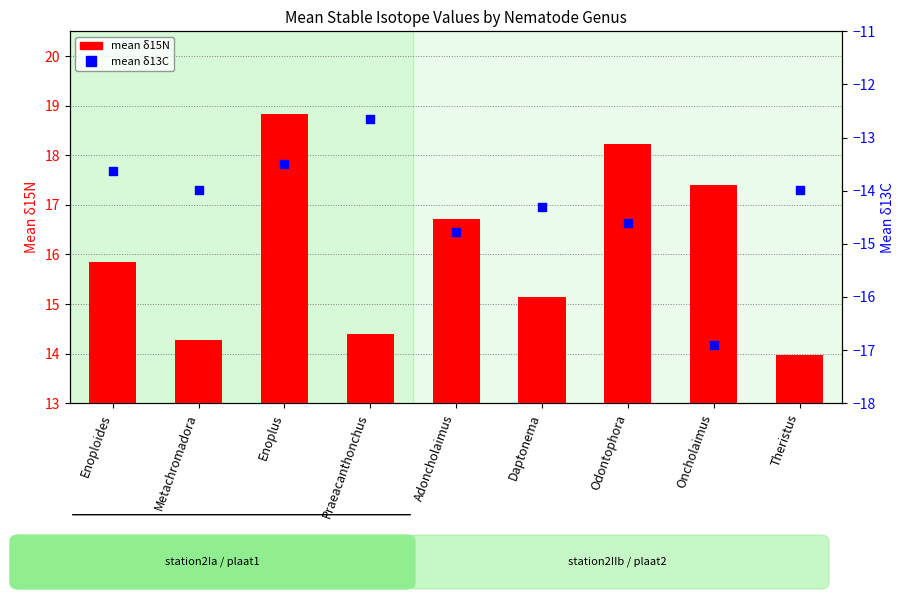

At how many categories does at least one series exceed 0?

9